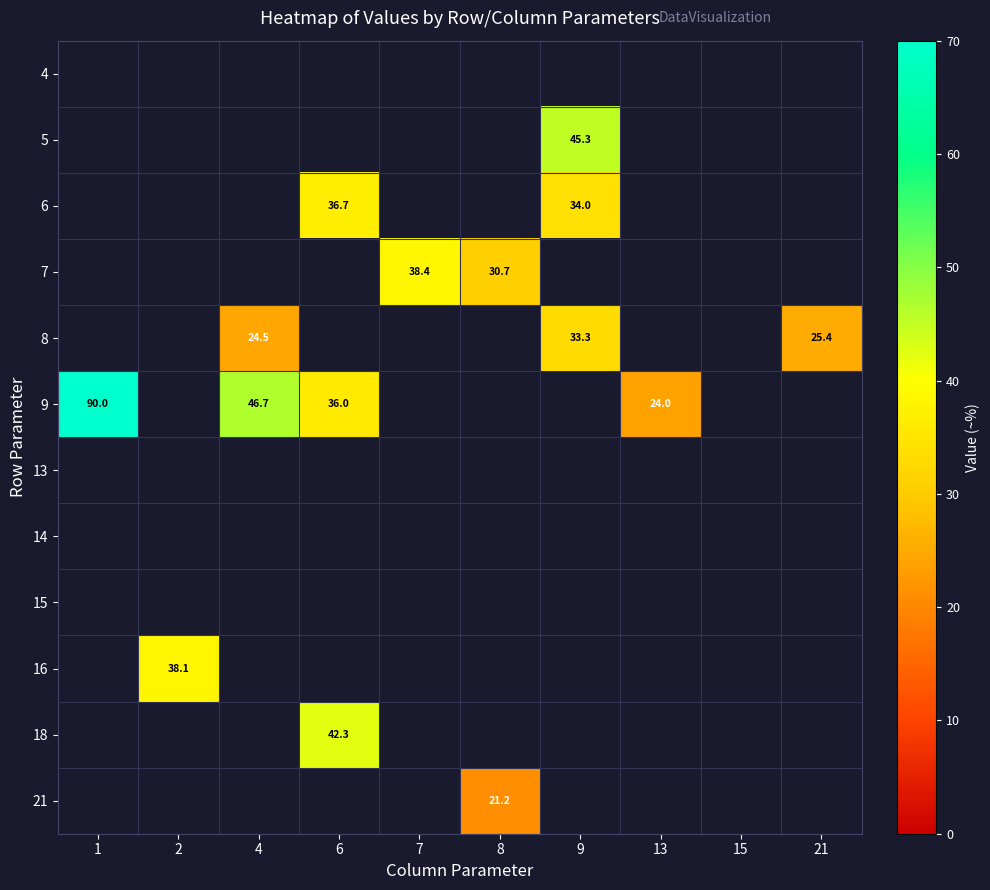

Is it true that 9 equals 27.4 at 1?

False